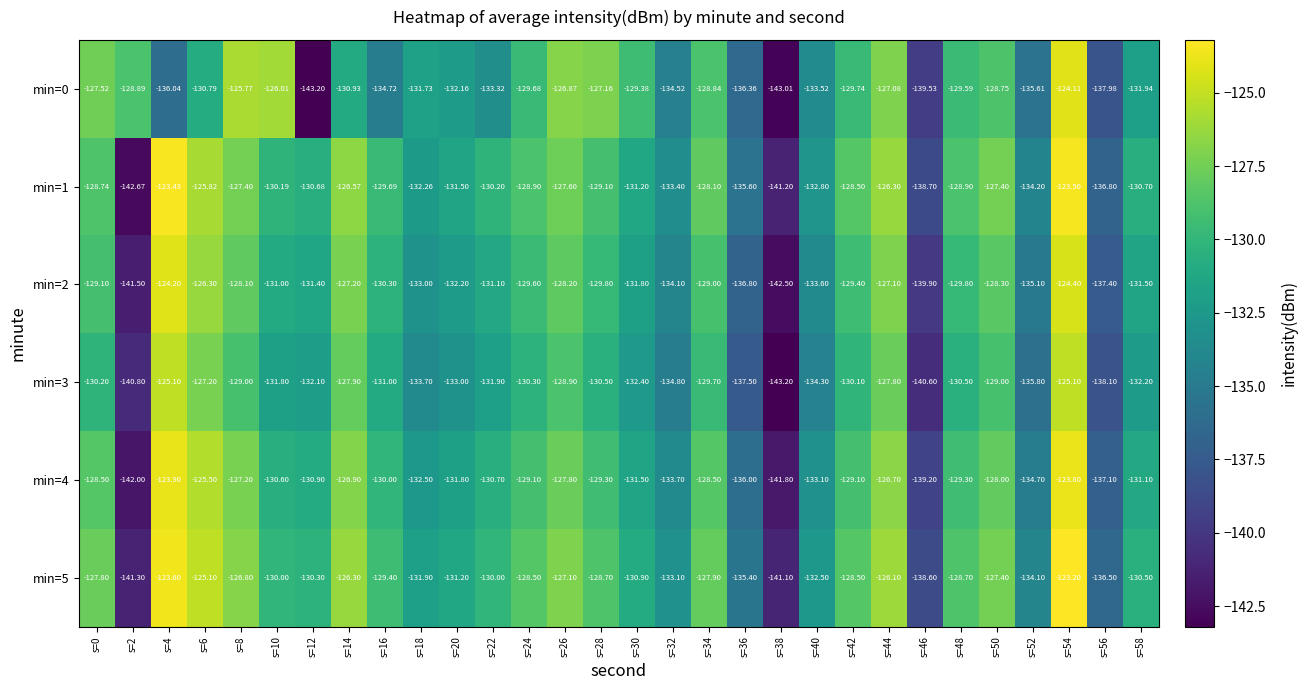

At s=30, list the series in order from largest to smallest.

min=0, min=5, min=1, min=4, min=2, min=3